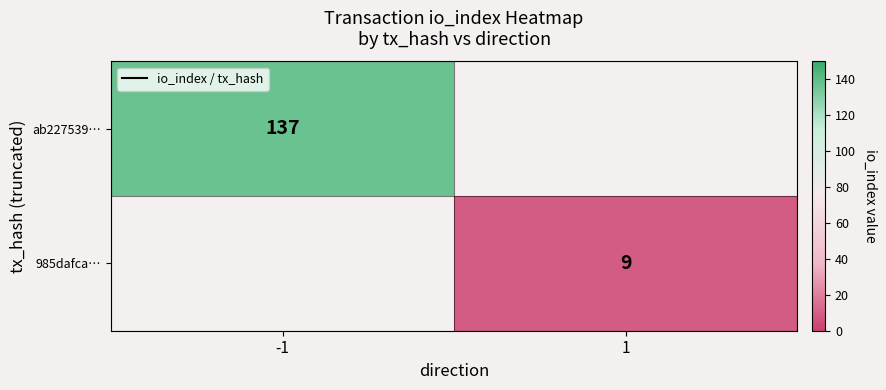

The value of 985dafca… at 1 is 9. True or false?

True